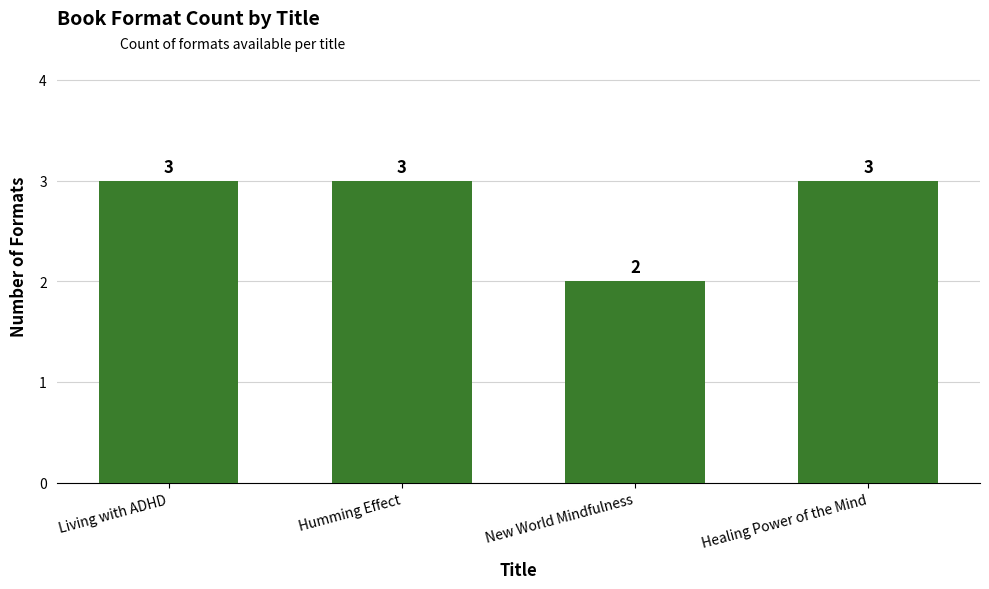

Reading left to right, transcribe all the data shown in this chart.

Living with ADHD=3	Humming Effect=3	New World Mindfulness=2	Healing Power of the Mind=3